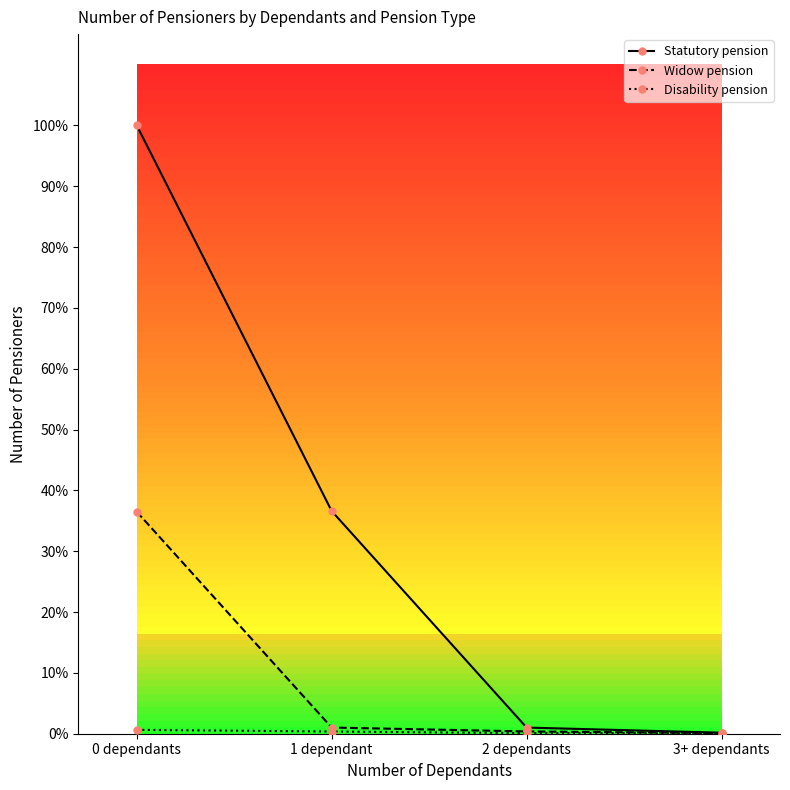

Does the chart have visible grid lines?

No